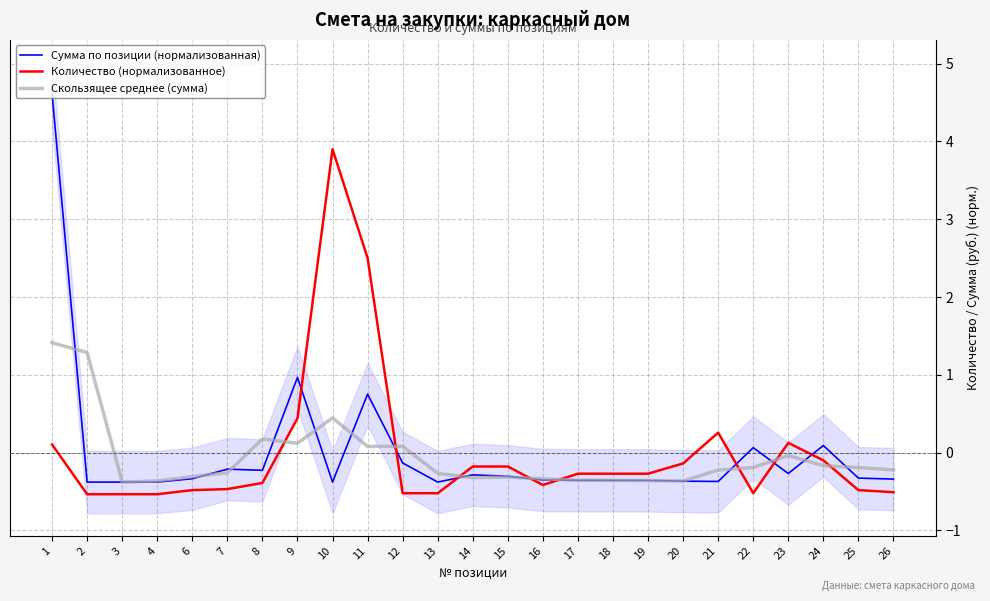

Where does the Сумма по позиции (нормализованная) series first go above 0?

1